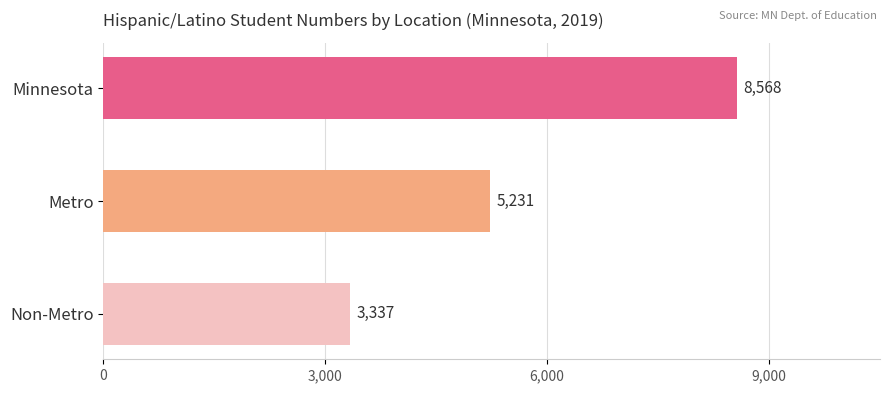

Reading top to bottom, extract all data points from this chart.

8568	5231	3337